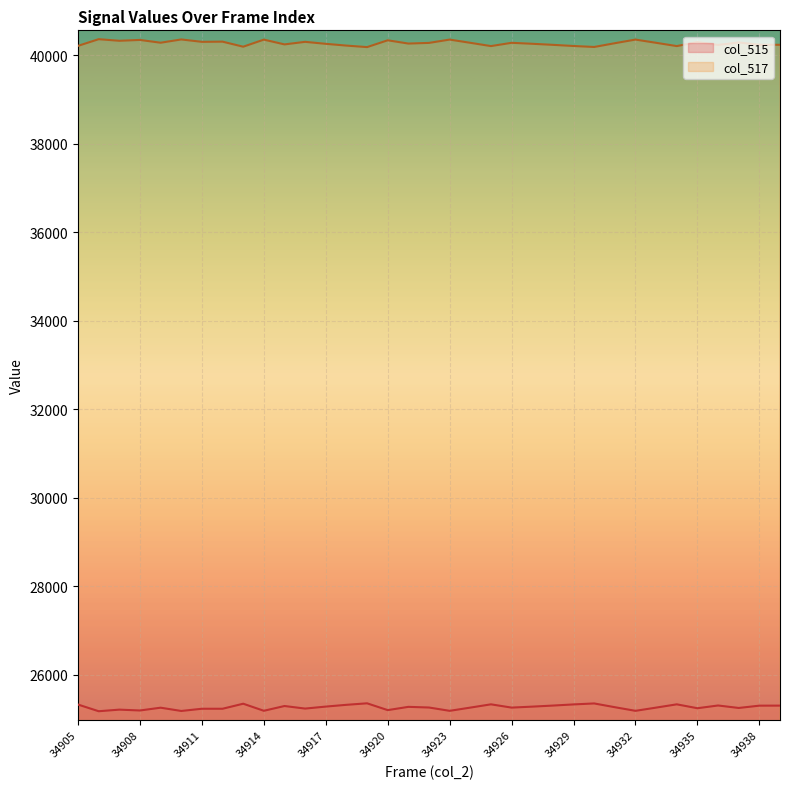

What is the lowest value of the col_515 series?

25171